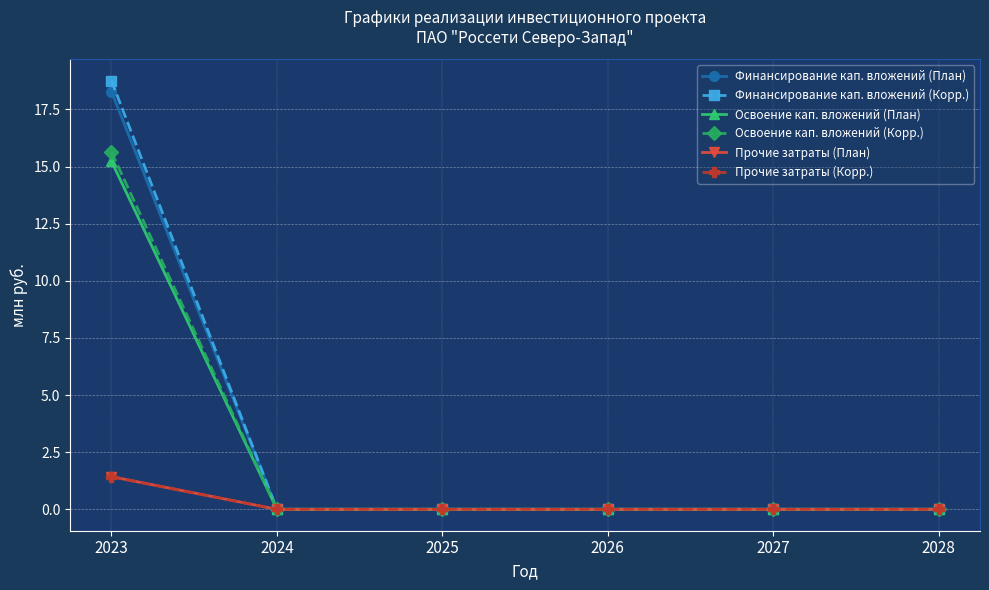

Reading left to right, transcribe all the data shown in this chart.

Финансирование кап. вложений (План): 2023=18.3	2024=0.0	2025=0.0	2026=0.0	2027=0.0	2028=0.0
Финансирование кап. вложений (Корр.): 2023=18.8	2024=0.0	2025=0.0	2026=0.0	2027=0.0	2028=0.0
Освоение кап. вложений (План): 2023=15.2	2024=0.0	2025=0.0	2026=0.0	2027=0.0	2028=0.0
Освоение кап. вложений (Корр.): 2023=15.6	2024=0.0	2025=0.0	2026=0.0	2027=0.0	2028=0.0
Прочие затраты (План): 2023=1.4	2024=0.0	2025=0.0	2026=0.0	2027=0.0	2028=0.0
Прочие затраты (Корр.): 2023=1.4	2024=0.0	2025=0.0	2026=0.0	2027=0.0	2028=0.0